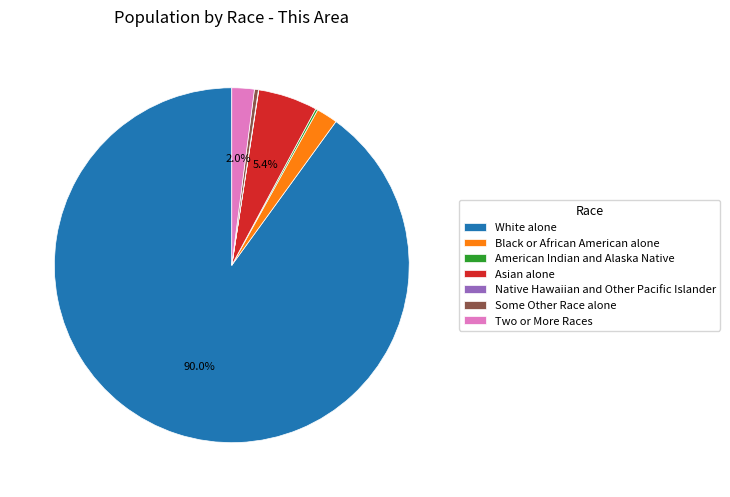

Between Asian alone and Black or African American alone, which is larger?

Asian alone